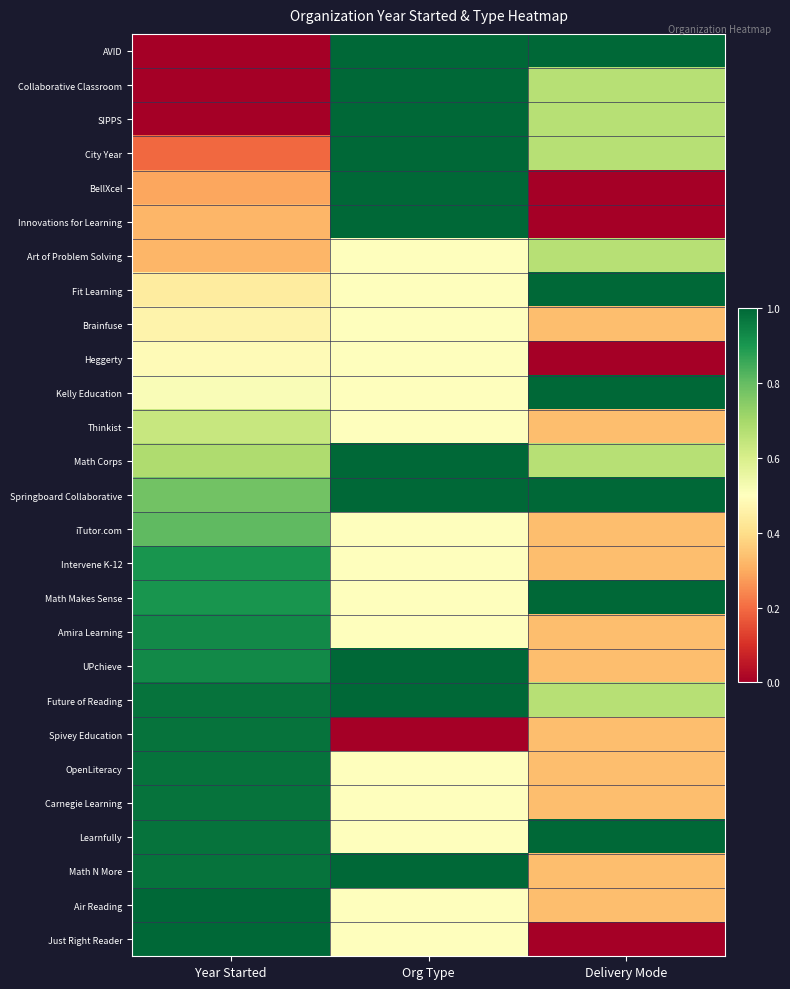

Reading right to left, what are all the values shown in this chart?

AVID: Delivery Mode=1.0	Org Type=1.0	Year Started=0.0
Collaborative Classroom: Delivery Mode=0.7	Org Type=1.0	Year Started=0.0
SIPPS: Delivery Mode=0.7	Org Type=1.0	Year Started=0.0
City Year: Delivery Mode=0.7	Org Type=1.0	Year Started=0.2
BellXcel: Delivery Mode=0.0	Org Type=1.0	Year Started=0.3
Innovations for Learning: Delivery Mode=0.0	Org Type=1.0	Year Started=0.3
Art of Problem Solving: Delivery Mode=0.7	Org Type=0.5	Year Started=0.3
Fit Learning: Delivery Mode=1.0	Org Type=0.5	Year Started=0.4
Brainfuse: Delivery Mode=0.3	Org Type=0.5	Year Started=0.5
Heggerty: Delivery Mode=0.0	Org Type=0.5	Year Started=0.5
Kelly Education: Delivery Mode=1.0	Org Type=0.5	Year Started=0.5
Thinkist: Delivery Mode=0.3	Org Type=0.5	Year Started=0.6
Math Corps: Delivery Mode=0.7	Org Type=1.0	Year Started=0.7
Springboard Collaborative: Delivery Mode=1.0	Org Type=1.0	Year Started=0.8
iTutor.com: Delivery Mode=0.3	Org Type=0.5	Year Started=0.8
Intervene K-12: Delivery Mode=0.3	Org Type=0.5	Year Started=0.9
Math Makes Sense: Delivery Mode=1.0	Org Type=0.5	Year Started=0.9
Amira Learning: Delivery Mode=0.3	Org Type=0.5	Year Started=0.9
UPchieve: Delivery Mode=0.3	Org Type=1.0	Year Started=0.9
Future of Reading: Delivery Mode=0.7	Org Type=1.0	Year Started=1.0
Spivey Education: Delivery Mode=0.3	Org Type=0.0	Year Started=1.0
OpenLiteracy: Delivery Mode=0.3	Org Type=0.5	Year Started=1.0
Carnegie Learning: Delivery Mode=0.3	Org Type=0.5	Year Started=1.0
Learnfully: Delivery Mode=1.0	Org Type=0.5	Year Started=1.0
Math N More: Delivery Mode=0.3	Org Type=1.0	Year Started=1.0
Air Reading: Delivery Mode=0.3	Org Type=0.5	Year Started=1.0
Just Right Reader: Delivery Mode=0.0	Org Type=0.5	Year Started=1.0